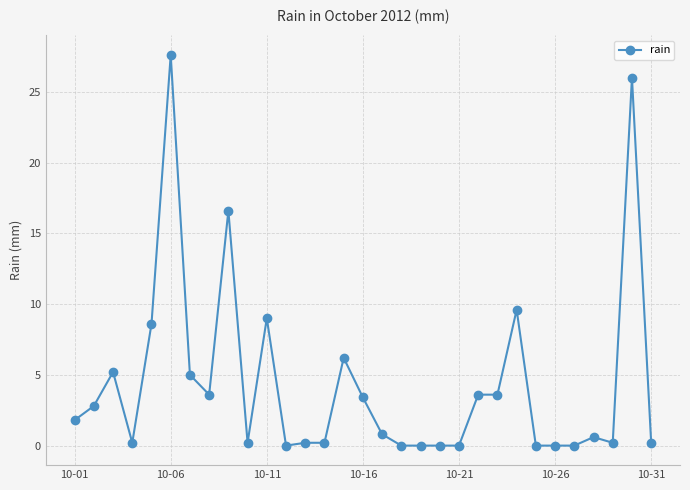

Is this an area chart (filled region under the line)?

No